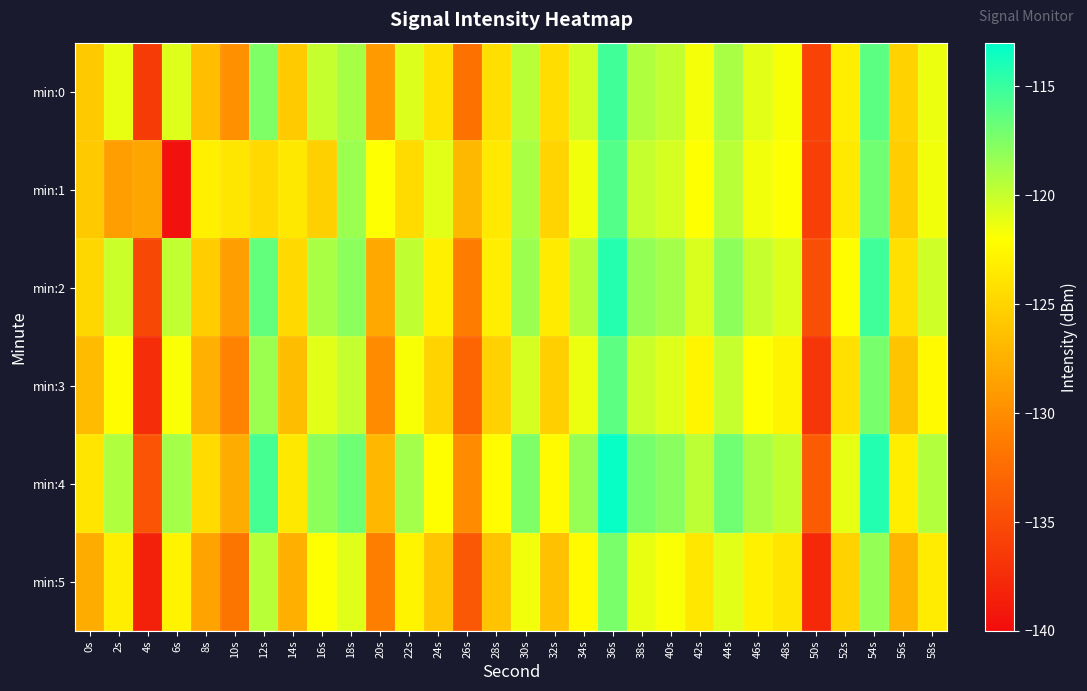

Reading left to right, what are all the values shown in this chart?

min:0: 0s=-125.8	2s=-121.2	4s=-136.3	6s=-120.8	8s=-126.5	10s=-129.8	12s=-117.5	14s=-125.7	16s=-120.0	18s=-118.9	20s=-129.1	22s=-120.8	24s=-124.1	26s=-132.1	28s=-124.2	30s=-119.5	32s=-124.4	34s=-120.4	36s=-115.3	38s=-119.2	40s=-119.9	42s=-121.7	44s=-119.0	46s=-121.0	48s=-121.8	50s=-135.8	52s=-123.1	54s=-116.3	56s=-125.1	58s=-121.3
min:1: 0s=-125.8	2s=-128.8	4s=-128.3	6s=-139.6	8s=-123.0	10s=-123.7	12s=-124.6	14s=-123.6	16s=-125.3	18s=-118.5	20s=-122.0	22s=-124.5	24s=-121.0	26s=-127.0	28s=-123.5	30s=-119.0	32s=-125.0	34s=-121.5	36s=-116.0	38s=-120.0	40s=-120.5	42s=-122.0	44s=-119.5	46s=-121.5	48s=-122.0	50s=-136.0	52s=-123.5	54s=-117.0	56s=-125.5	58s=-121.5
min:2: 0s=-124.8	2s=-120.2	4s=-135.3	6s=-119.8	8s=-125.5	10s=-128.8	12s=-116.5	14s=-124.7	16s=-119.0	18s=-117.9	20s=-128.1	22s=-119.8	24s=-123.1	26s=-131.1	28s=-123.2	30s=-118.5	32s=-123.4	34s=-119.4	36s=-114.3	38s=-118.2	40s=-118.9	42s=-120.7	44s=-118.0	46s=-120.0	48s=-120.8	50s=-134.8	52s=-122.1	54s=-115.3	56s=-124.1	58s=-120.3
min:3: 0s=-126.8	2s=-122.2	4s=-137.3	6s=-121.8	8s=-127.5	10s=-130.8	12s=-118.5	14s=-126.7	16s=-121.0	18s=-119.9	20s=-130.1	22s=-121.8	24s=-125.1	26s=-133.1	28s=-125.2	30s=-120.5	32s=-125.4	34s=-121.4	36s=-116.3	38s=-120.2	40s=-120.9	42s=-122.7	44s=-120.0	46s=-122.0	48s=-122.8	50s=-136.8	52s=-124.1	54s=-117.3	56s=-126.1	58s=-122.3
min:4: 0s=-123.8	2s=-119.2	4s=-134.3	6s=-118.8	8s=-124.5	10s=-127.8	12s=-115.5	14s=-123.7	16s=-118.0	18s=-116.9	20s=-127.1	22s=-118.8	24s=-122.1	26s=-130.1	28s=-122.2	30s=-117.5	32s=-122.4	34s=-118.4	36s=-113.3	38s=-117.2	40s=-117.9	42s=-119.7	44s=-117.0	46s=-119.0	48s=-119.8	50s=-133.8	52s=-121.1	54s=-114.3	56s=-123.1	58s=-119.3
min:5: 0s=-127.8	2s=-123.2	4s=-138.3	6s=-122.8	8s=-128.5	10s=-131.8	12s=-119.5	14s=-127.7	16s=-122.0	18s=-120.9	20s=-131.1	22s=-122.8	24s=-126.1	26s=-134.1	28s=-126.2	30s=-121.5	32s=-126.4	34s=-122.4	36s=-117.3	38s=-121.2	40s=-121.9	42s=-123.7	44s=-121.0	46s=-123.0	48s=-123.8	50s=-137.8	52s=-125.1	54s=-118.3	56s=-127.1	58s=-123.3